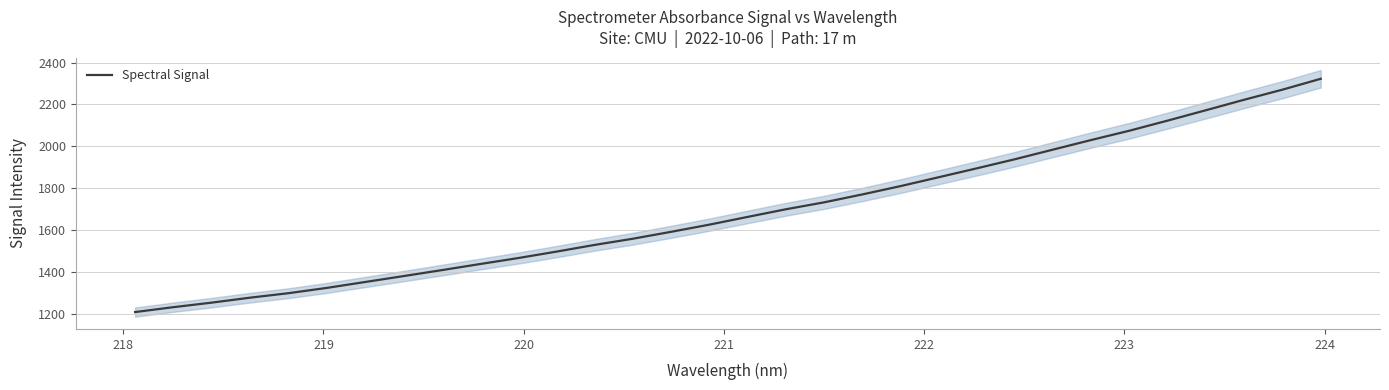

What is the difference between the maximum and minimum values?

1112.3